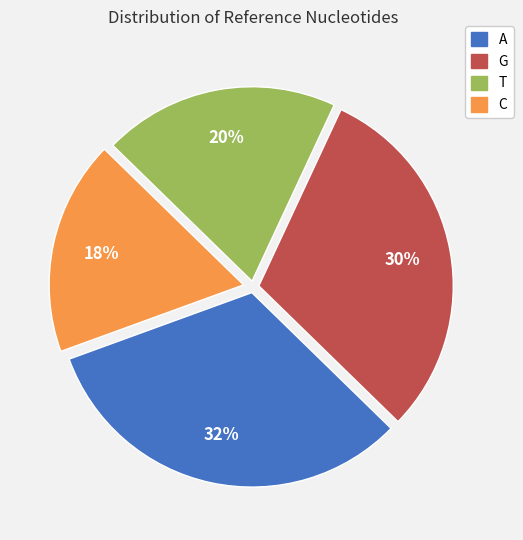

Which category has the biggest portion of the pie?

A